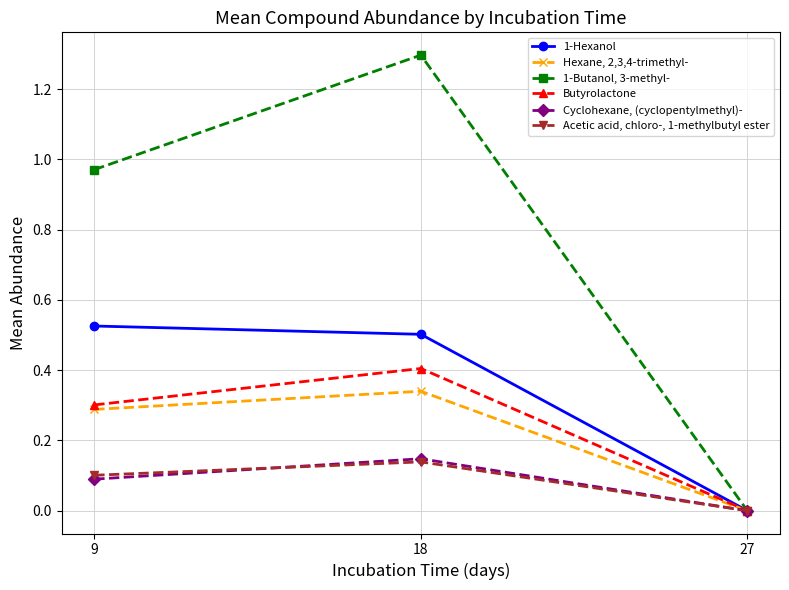

Which series has the widest spread of values?

1-Butanol, 3-methyl-